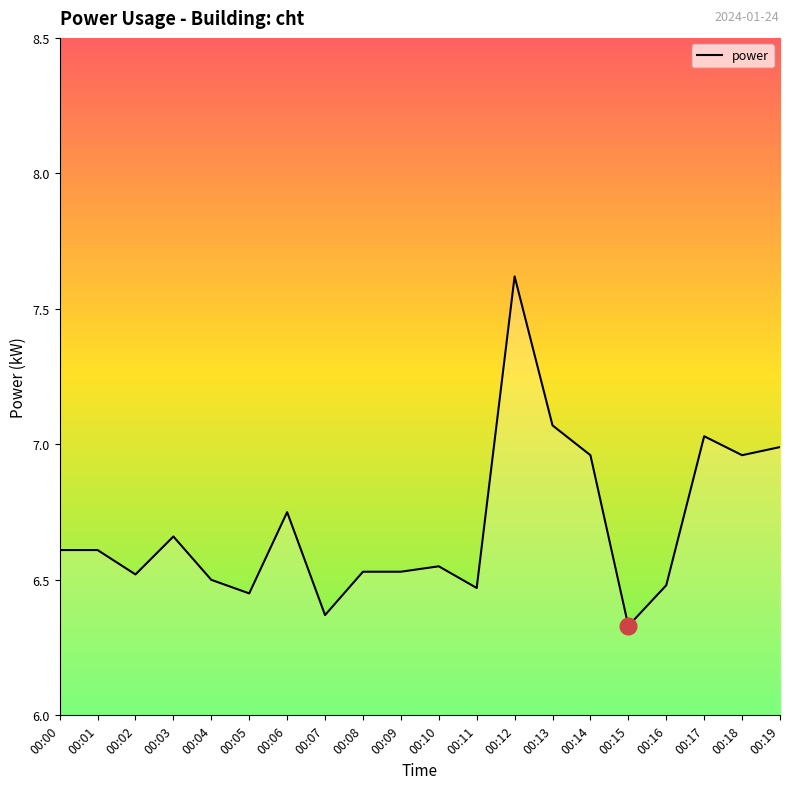

The value at 00:04 is 6.5. True or false?

True